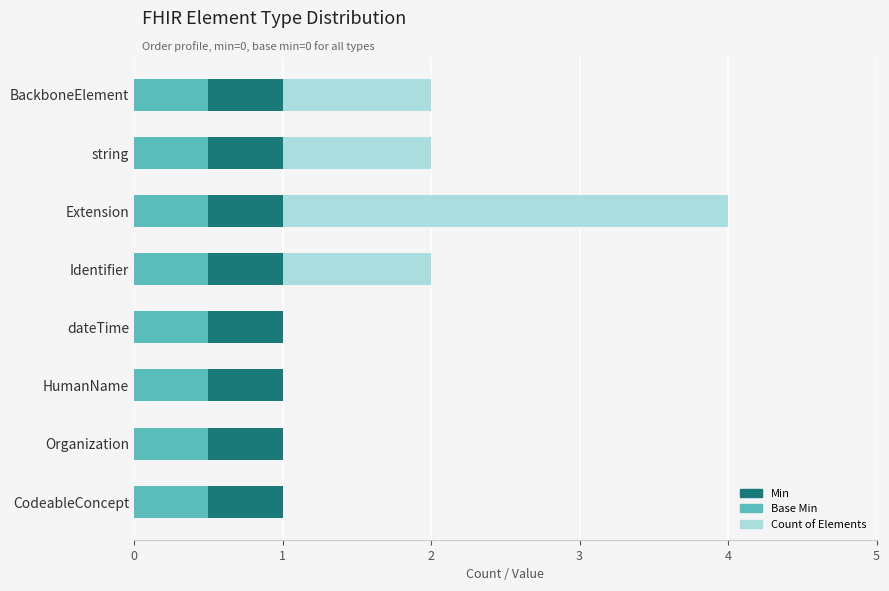

What is the difference between the maximum and minimum values in the Count of Elements series?

3.0